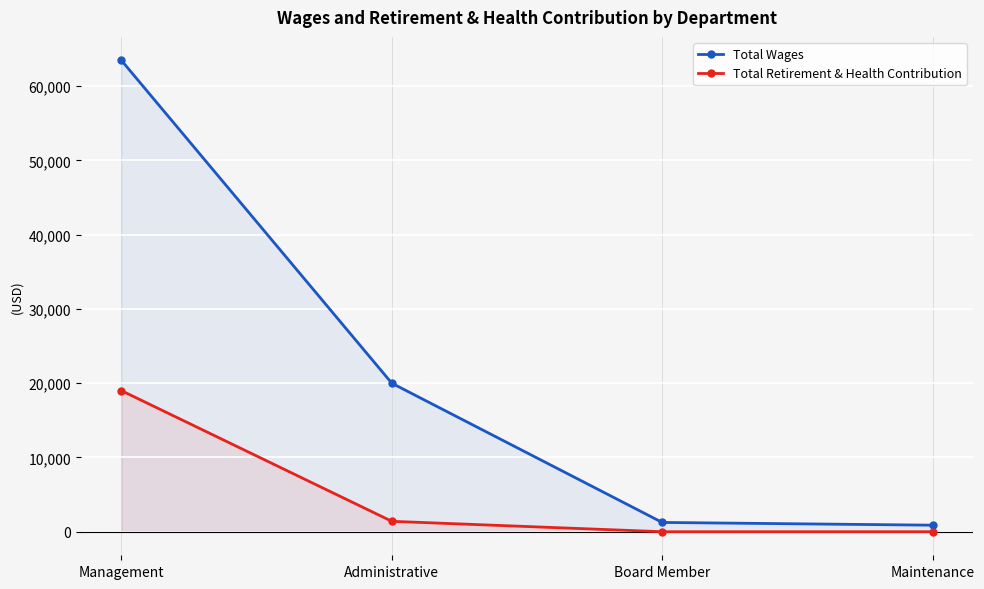

At which label does Total Wages reach its minimum?

Maintenance